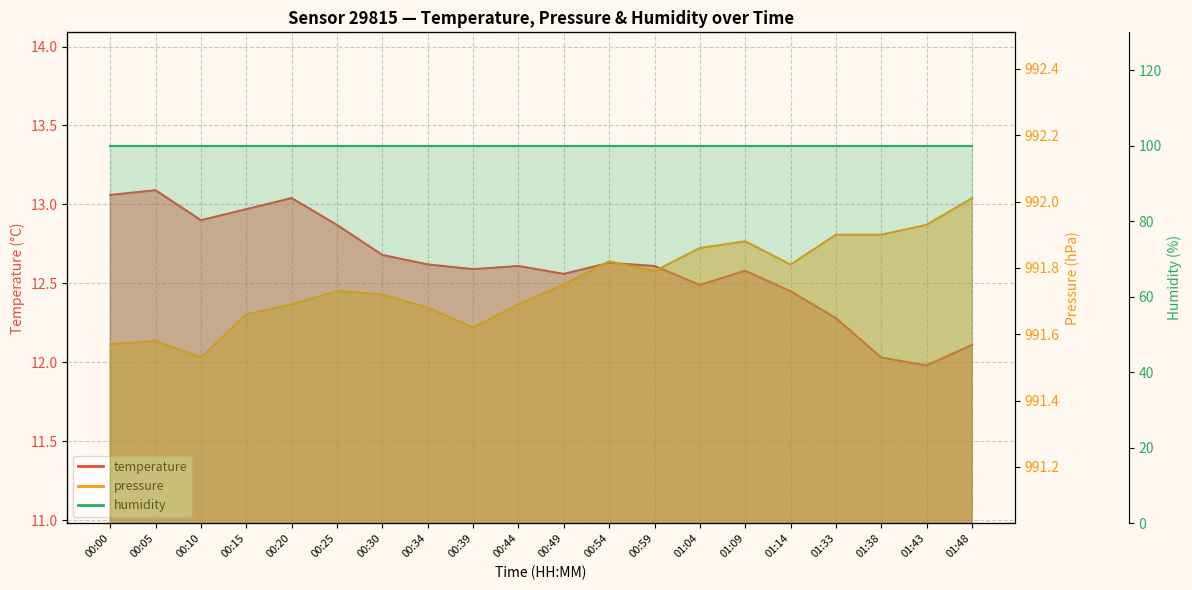

List the labels in order of temperature value, largest first.

00:05, 00:00, 00:20, 00:15, 00:10, 00:25, 00:30, 00:54, 00:34, 00:44, 00:59, 00:39, 01:09, 00:49, 01:04, 01:14, 01:33, 01:48, 01:38, 01:43